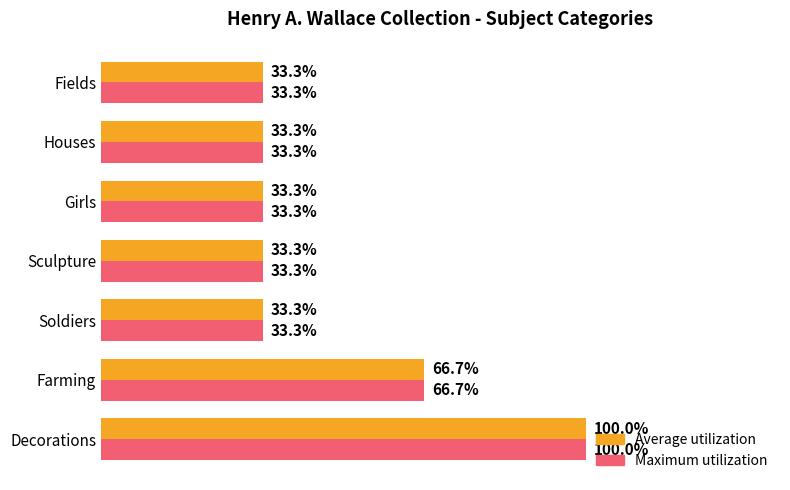

What are all the series names shown in the legend?

Average utilization, Maximum utilization